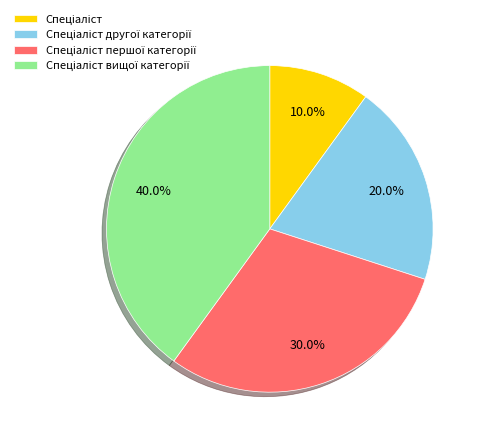

Does any single category account for the majority?

No